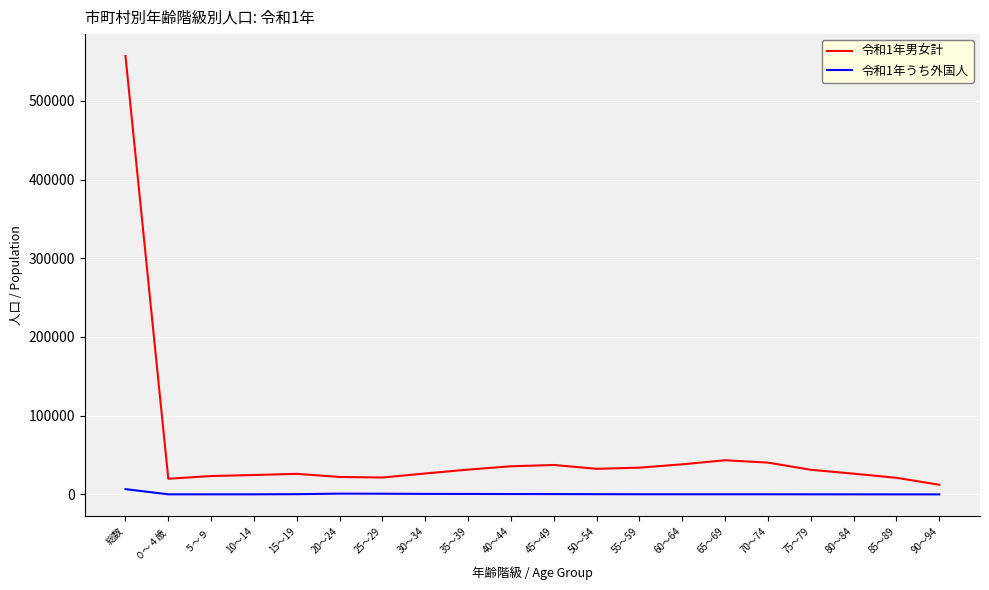

True or false: 令和1年うち外国人 and 令和1年男女計 intersect in this chart.

False